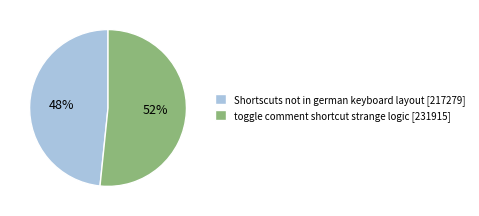

How many slices are in this pie chart?

2